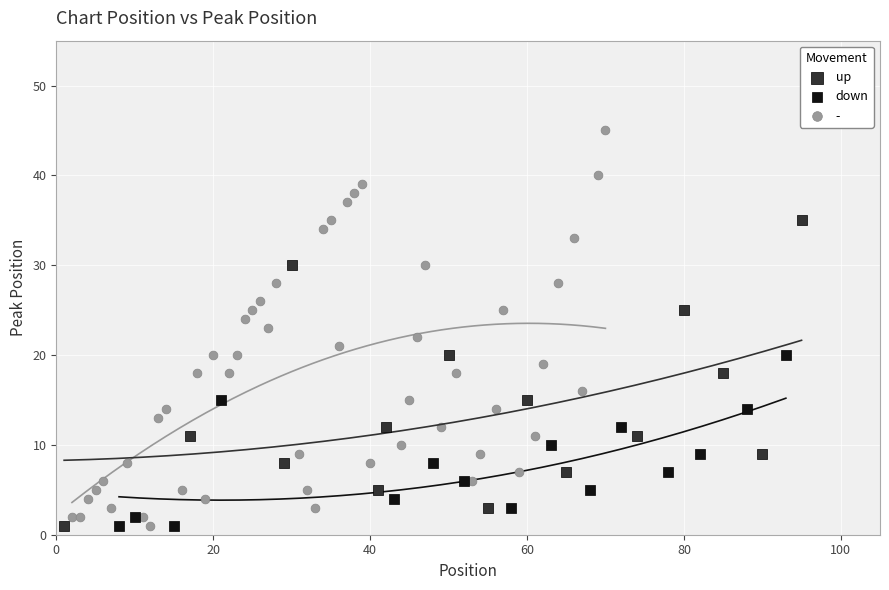

Which series has the widest spread of Y values?

-